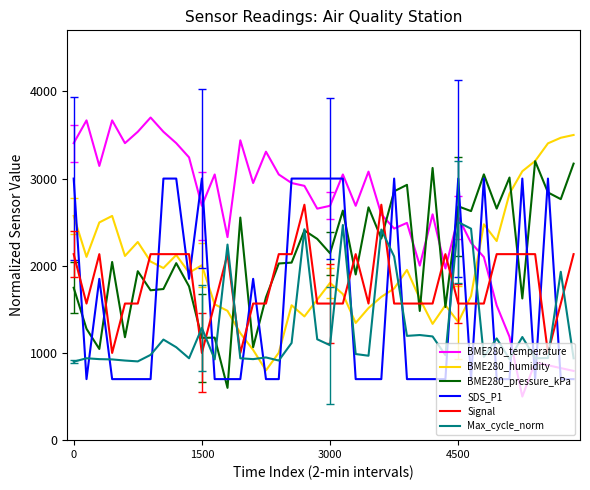

What is the minimum value shown in the chart?

500.0